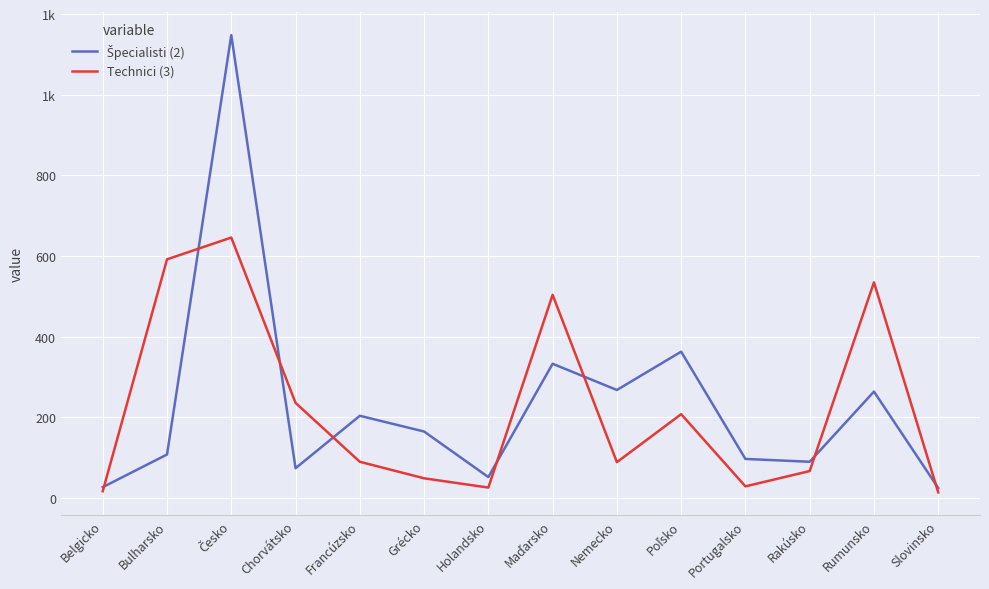

What is the total value across all series at Nemecko?

357